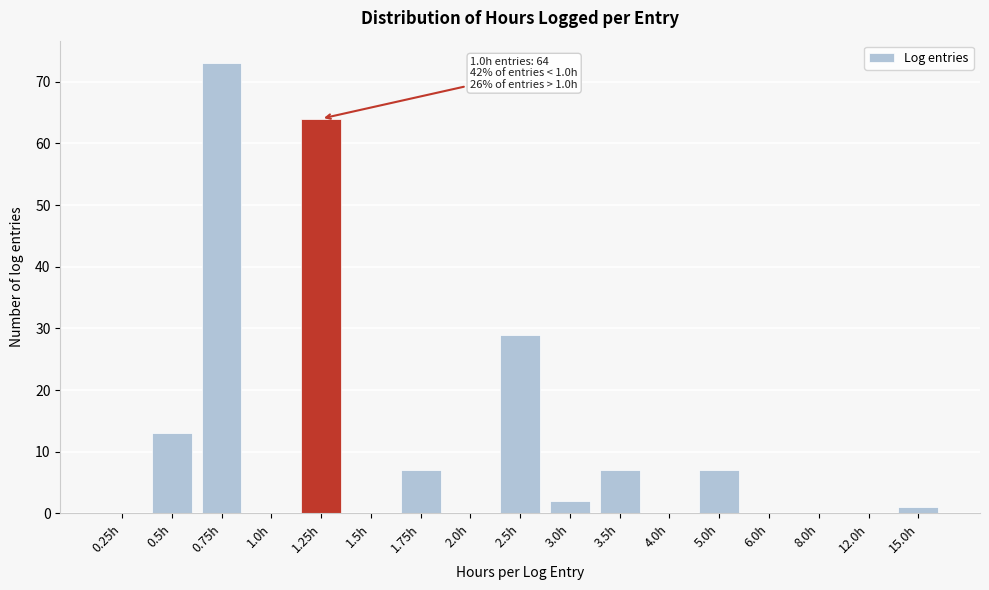

Reading left to right, transcribe all the data shown in this chart.

0.25h=0	0.5h=13	0.75h=73	1.0h=0	1.25h=64	1.5h=0	1.75h=7	2.0h=0	2.5h=29	3.0h=2	3.5h=7	4.0h=0	5.0h=7	6.0h=0	8.0h=0	12.0h=0	15.0h=1